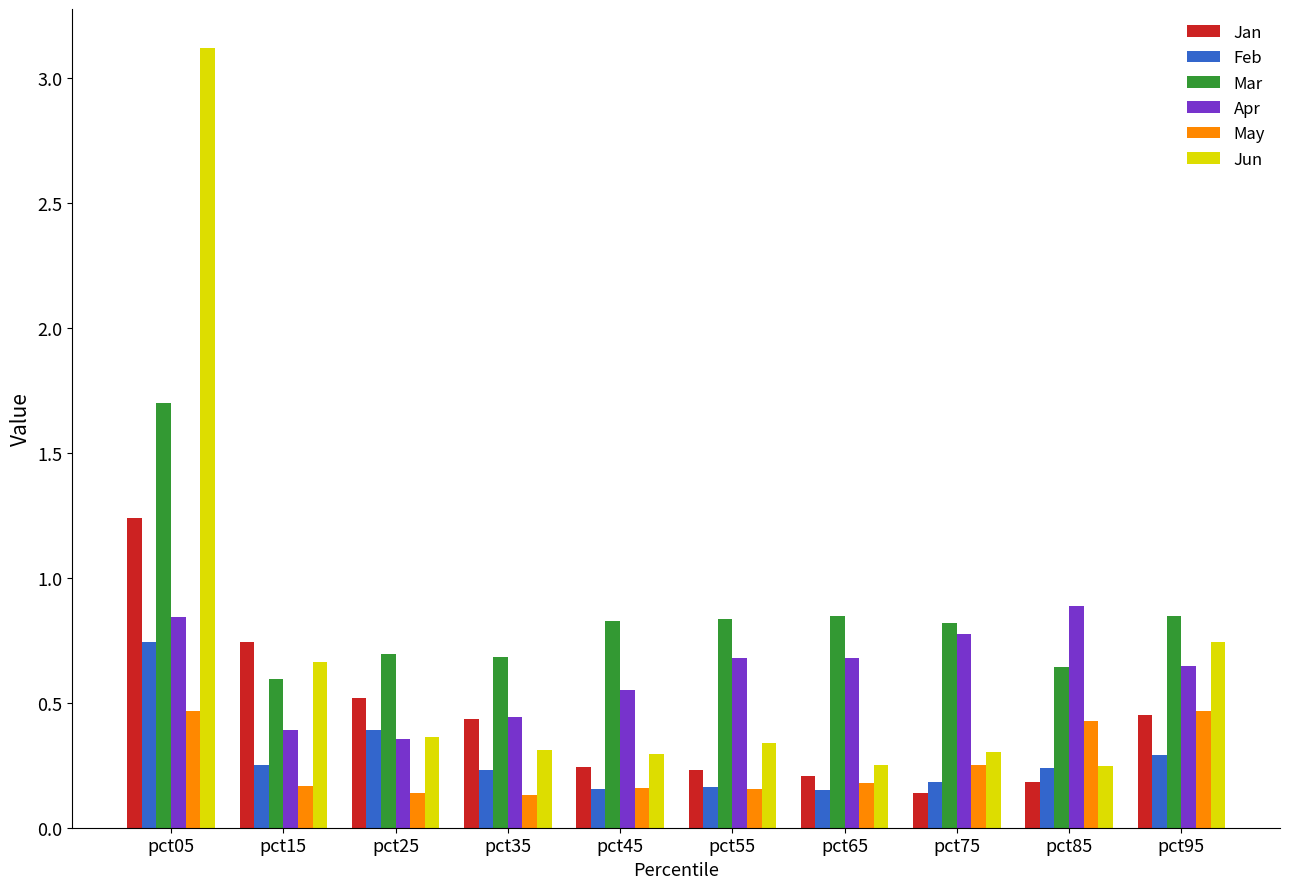

What is the sum of all Jun values?

6.6